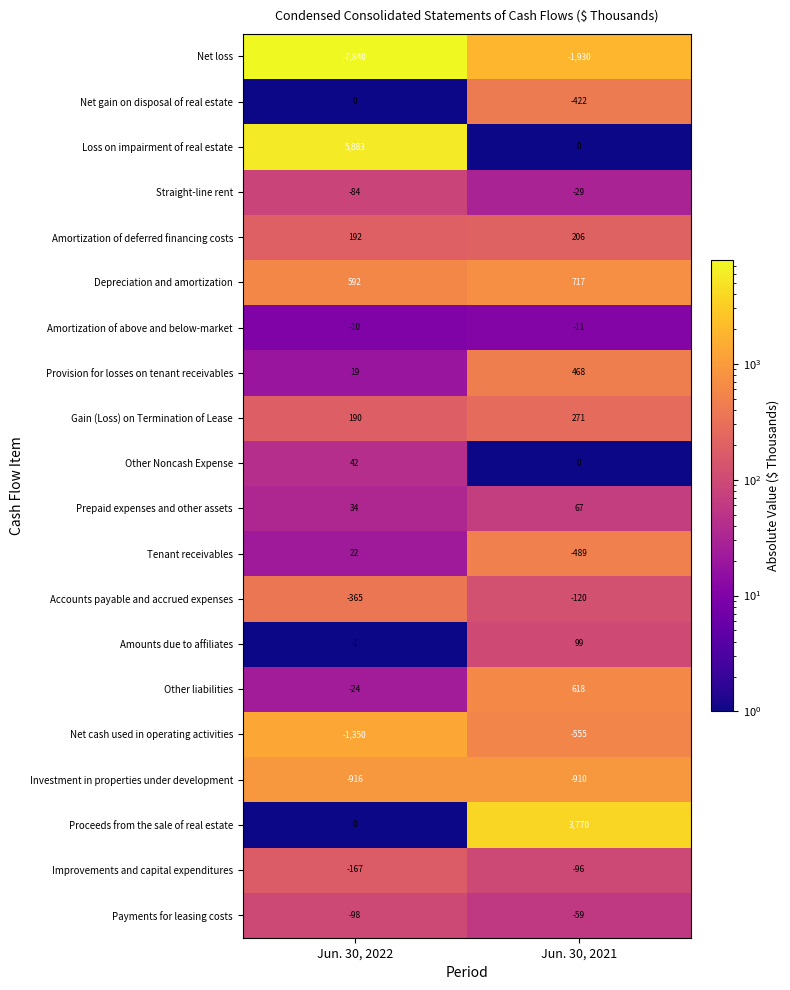

What is the sum of all Net cash used in operating activities values?

-1905